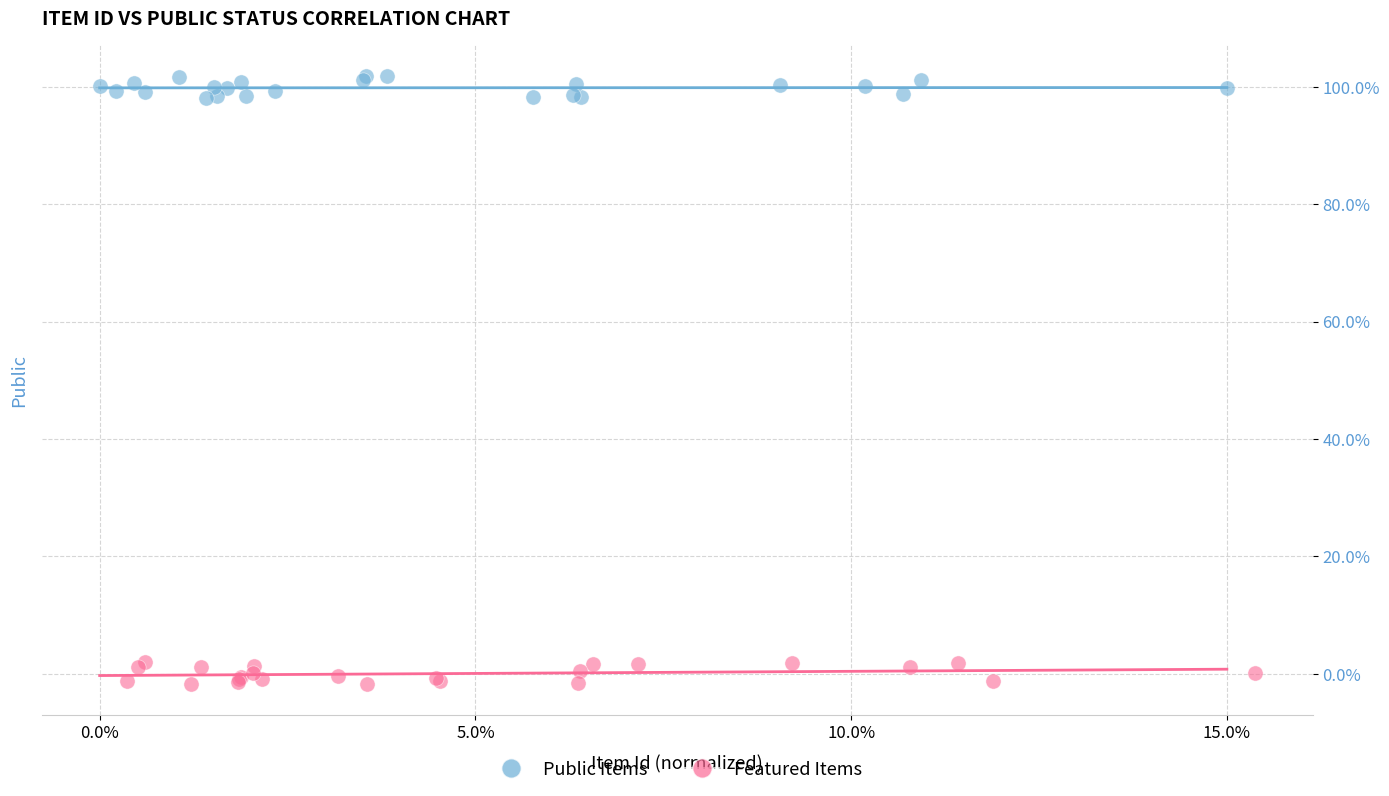

Which series reaches the maximum Y coordinate?

Public Items